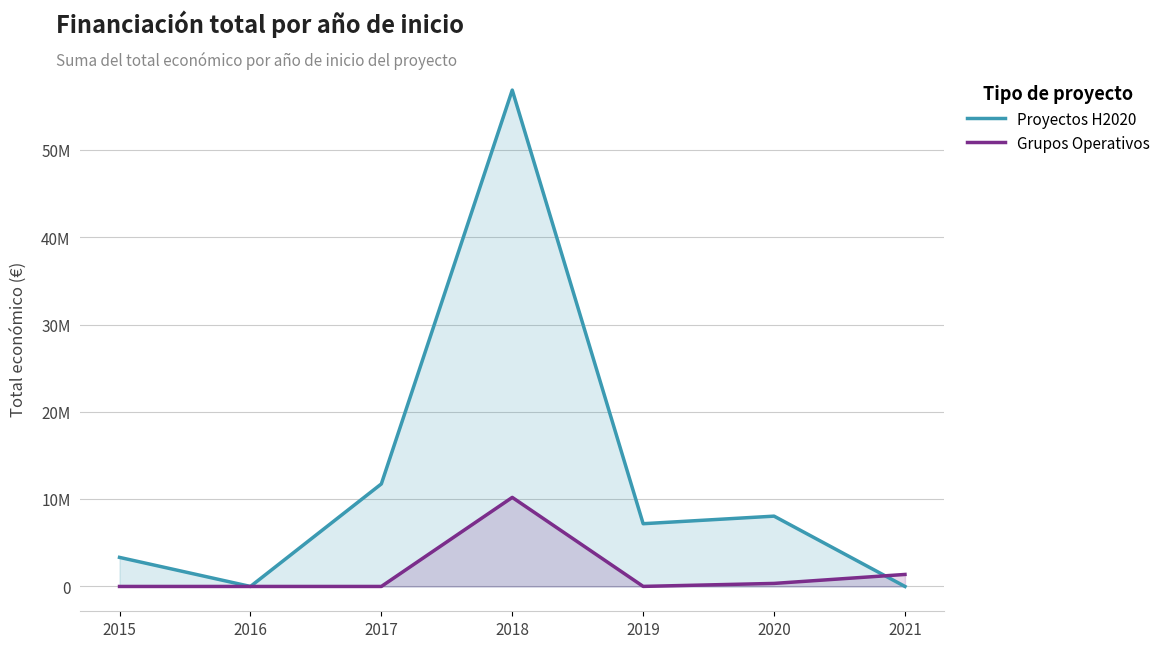

List the series in order of their peak value, lowest first.

Grupos Operativos, Proyectos H2020